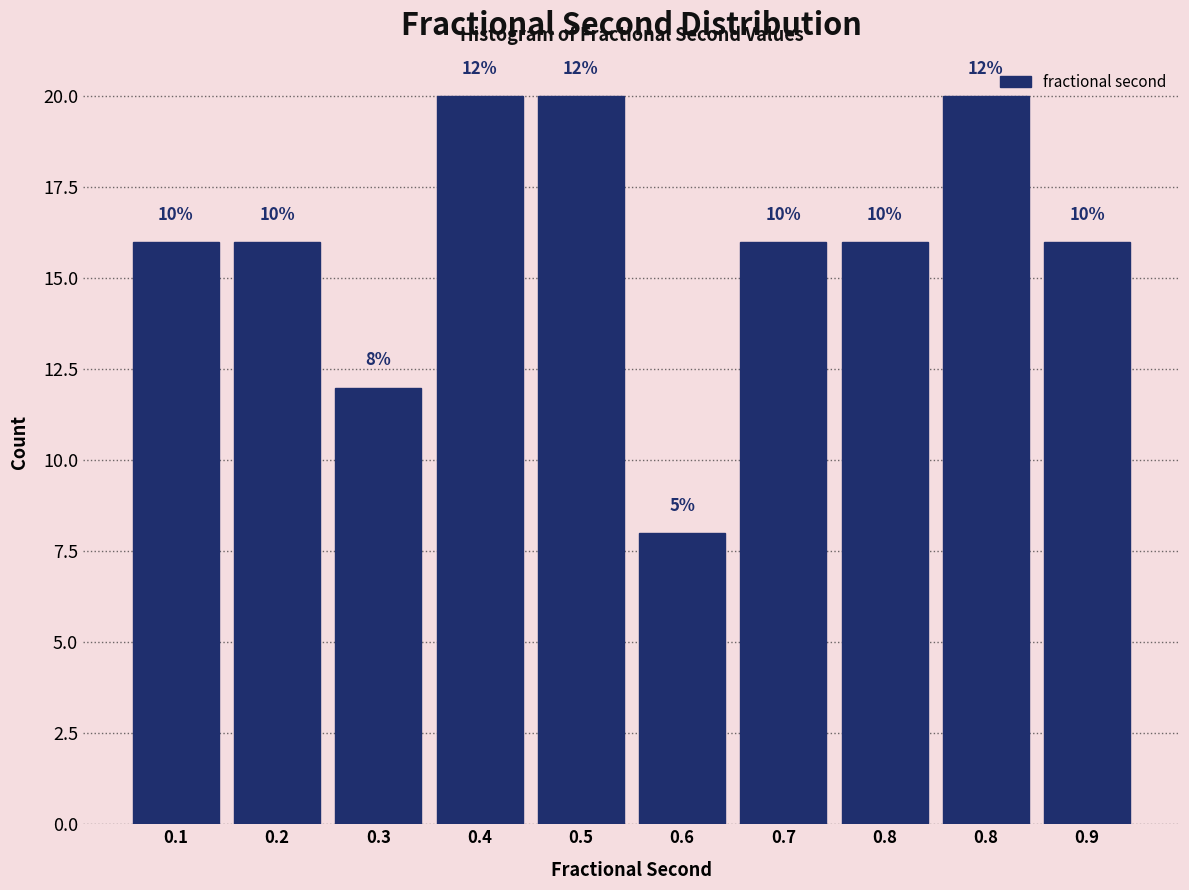

How many bars are there in total?

10